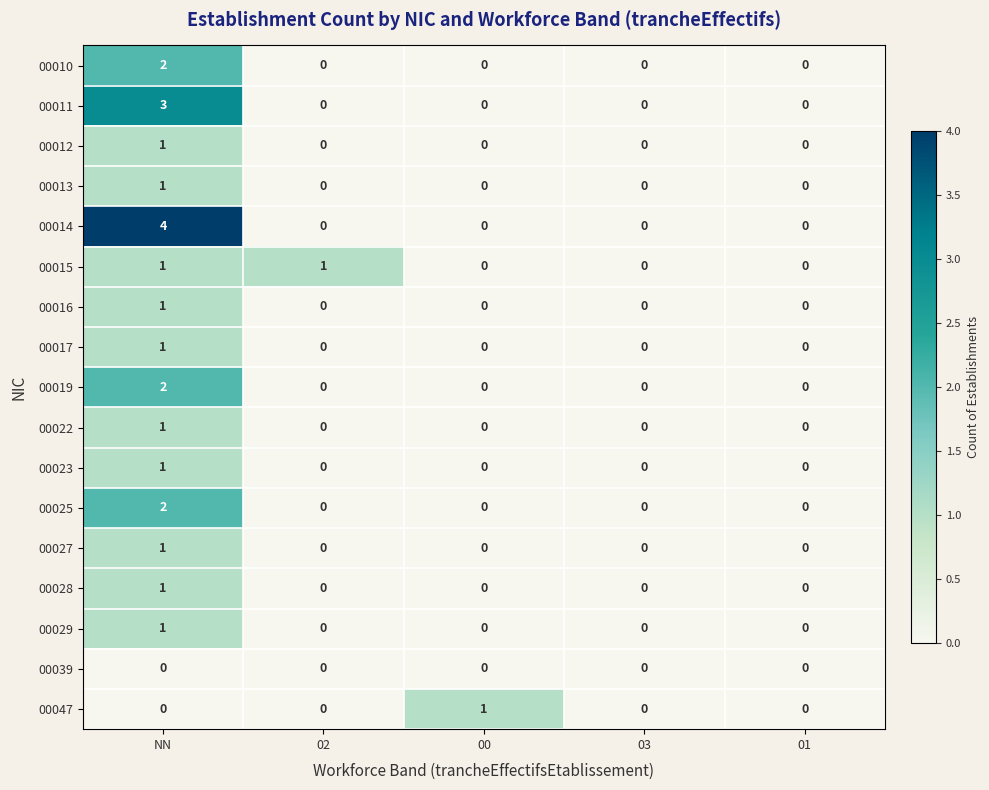

Between NN and 03, which series saw the biggest shift?

00014